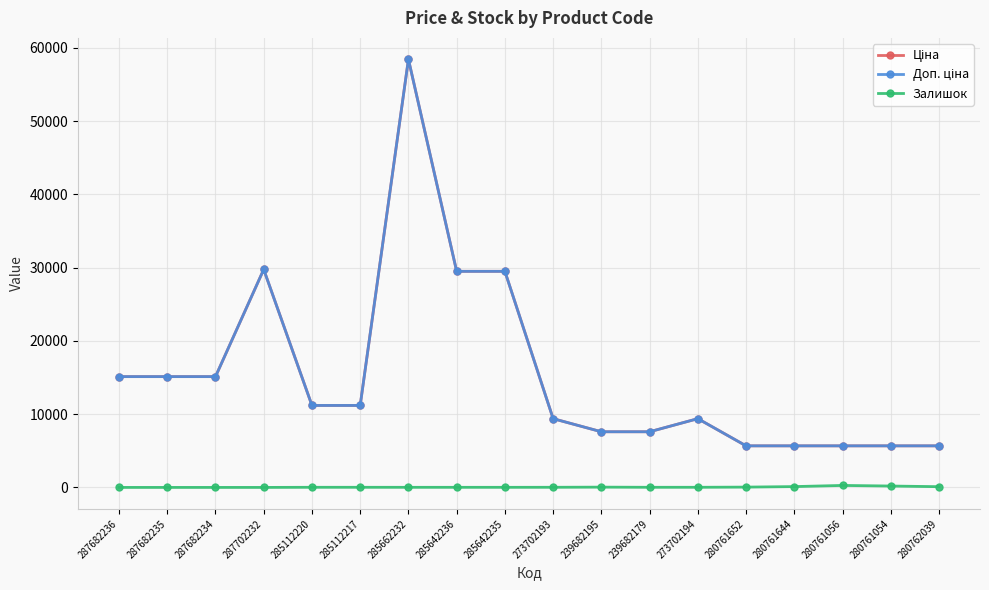

Is this an area chart (filled region under the line)?

No